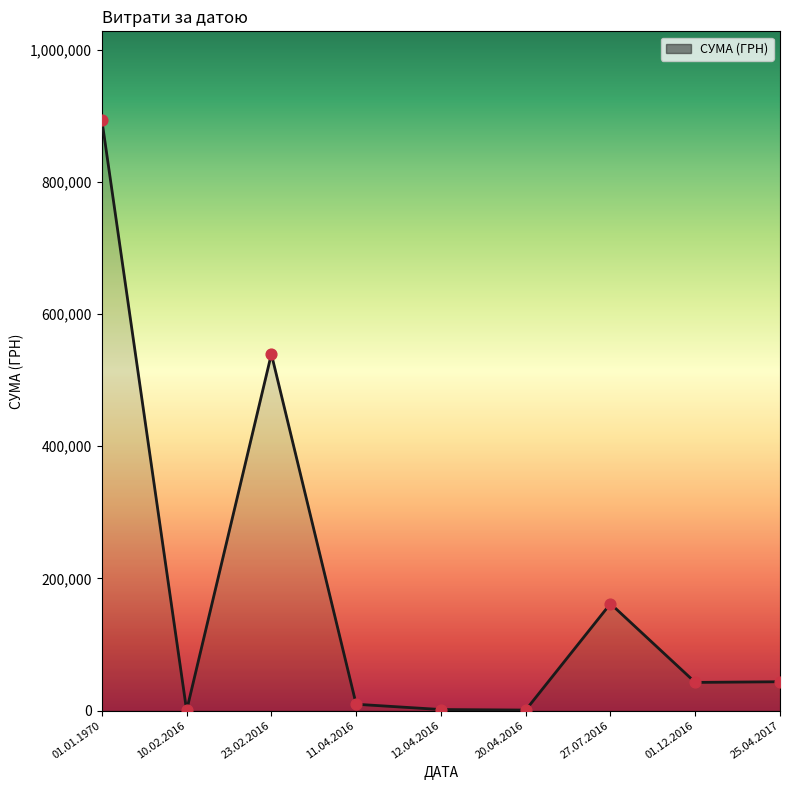

Between 11.04.2016 and 10.02.2016, which is larger?

11.04.2016